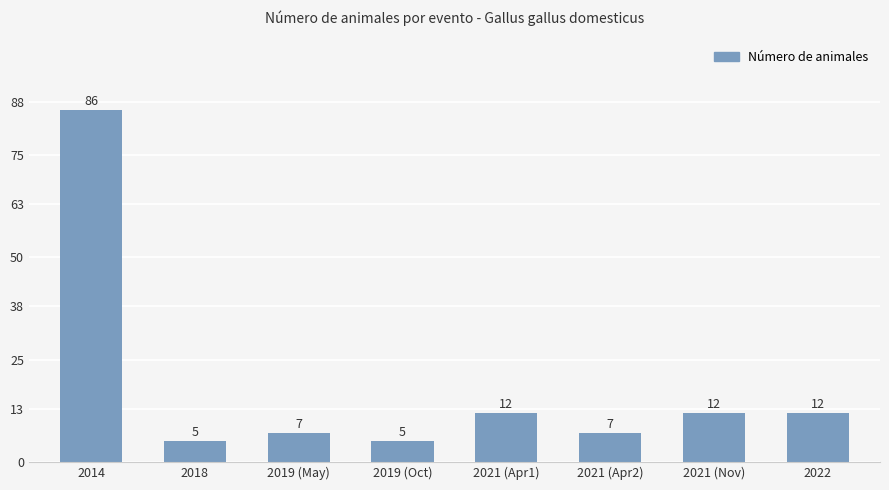

What is the label of the 5th bar from the left?

2021 (Apr1)